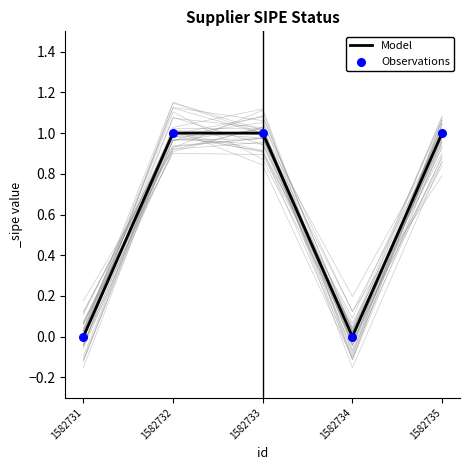

Which series has the largest total across all categories?

Model